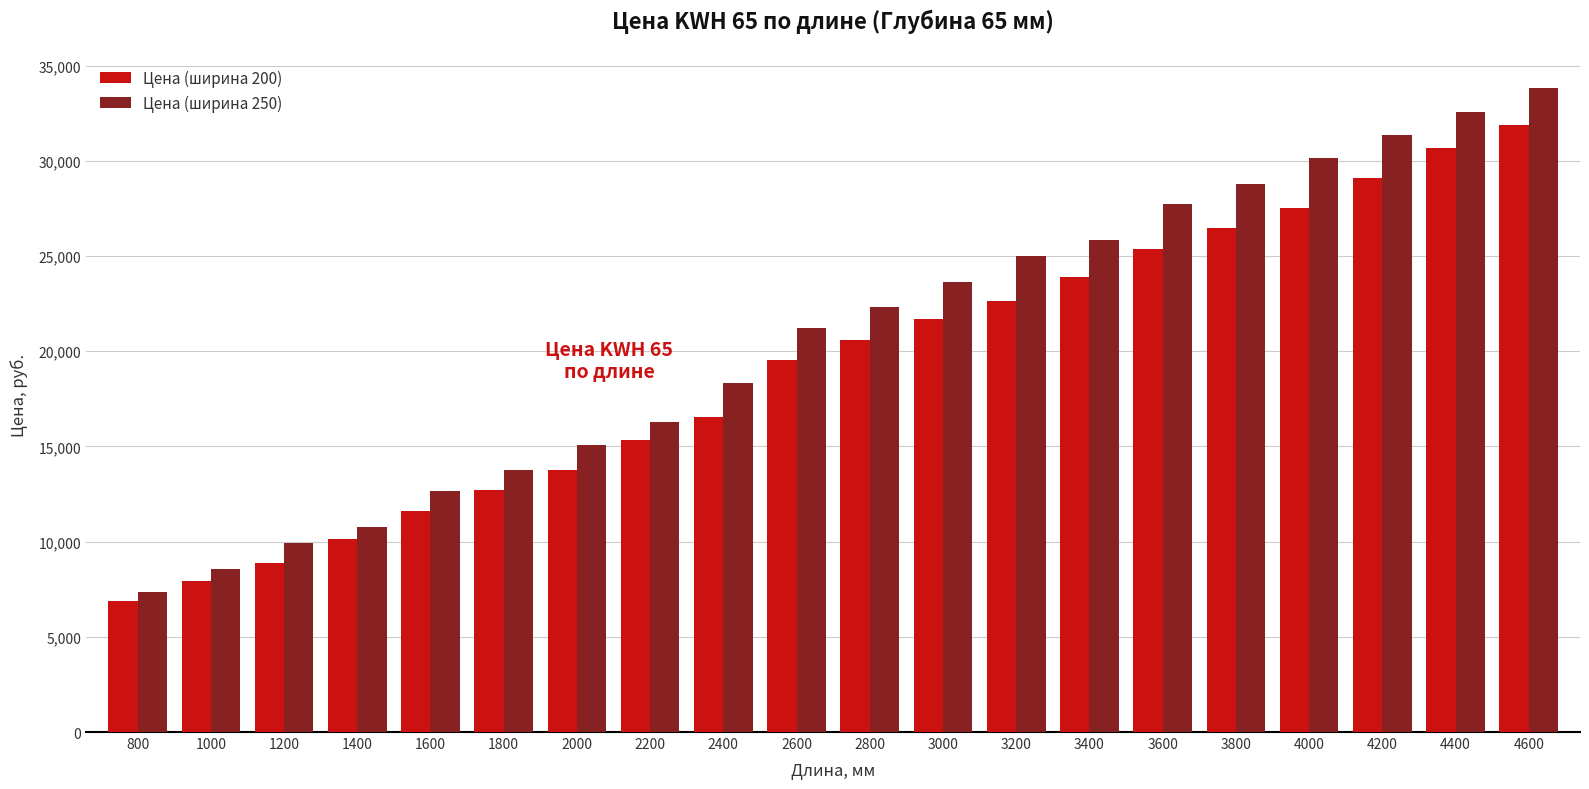

Which series has the largest total across all categories?

Цена (ширина 250)